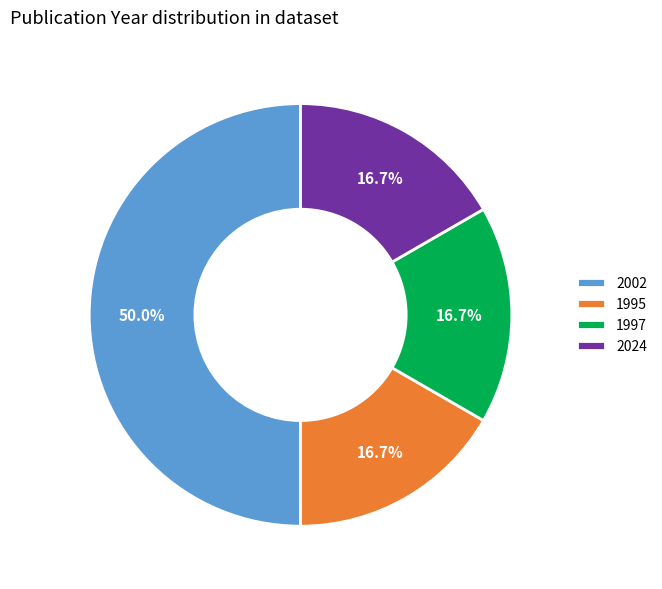

What portion of the pie excludes 2024?

83.3%